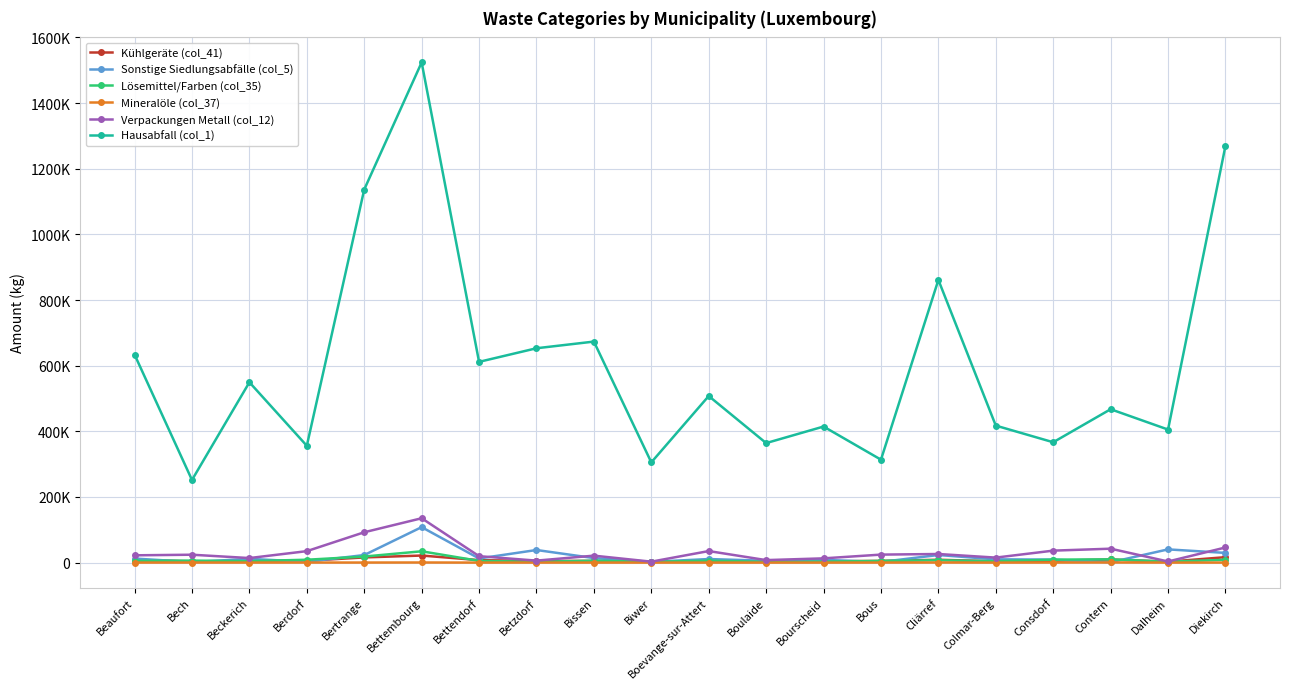

Where do Sonstige Siedlungsabfälle (col_5) and Kühlgeräte (col_41) first cross each other?

Beaufort and Bech